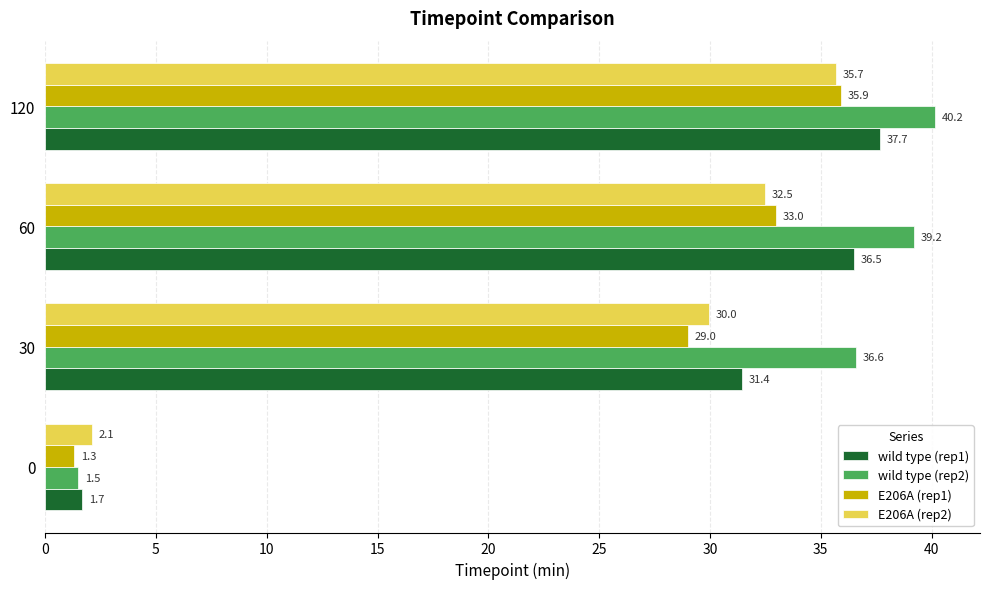

True or false: E206A (rep2) has a value of 32.5 at 60.

True